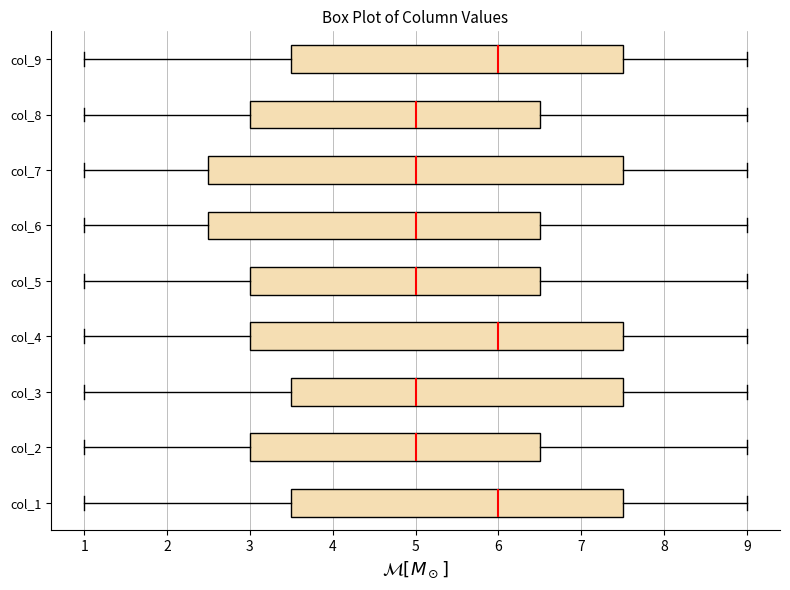

Where does the left whisker of the box for col_4 end on the x-axis? The values are not printed on the chart, so give them approximately, as read against the axis.

1.0